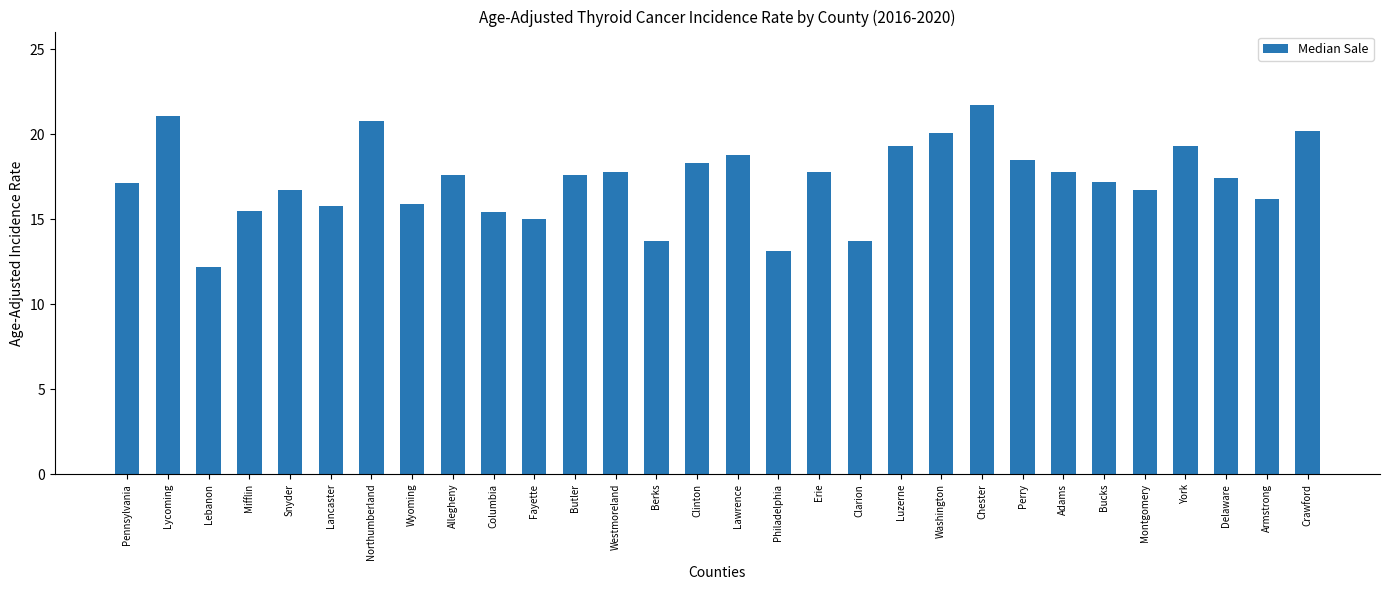

True or false: the data shows 17.8 at Adams.

True